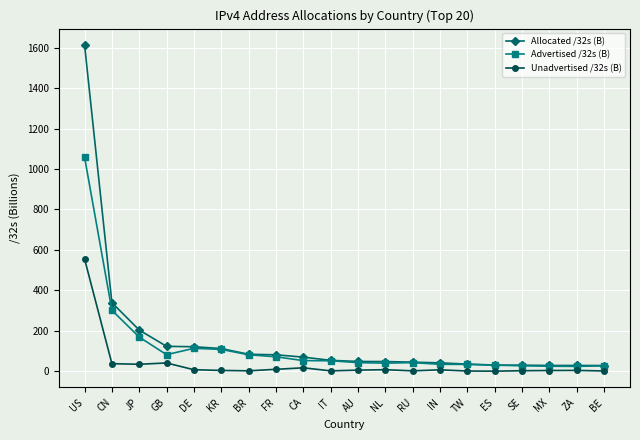

Which series has the largest total across all categories?

Allocated /32s (B)